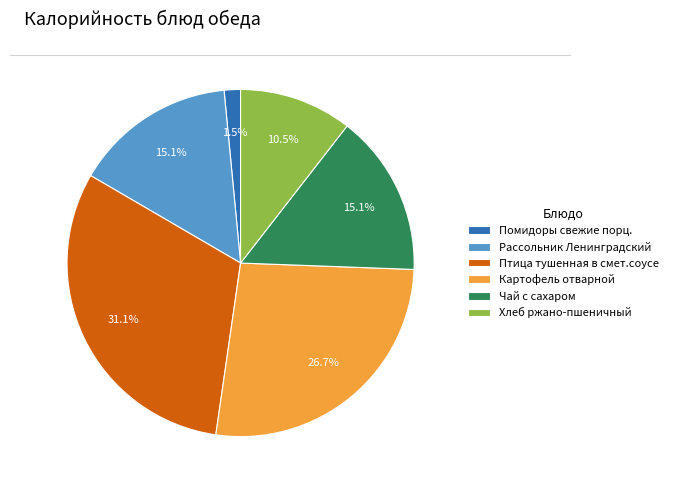

The Хлеб ржано-пшеничный slice represents 2% of the pie. True or false?

False